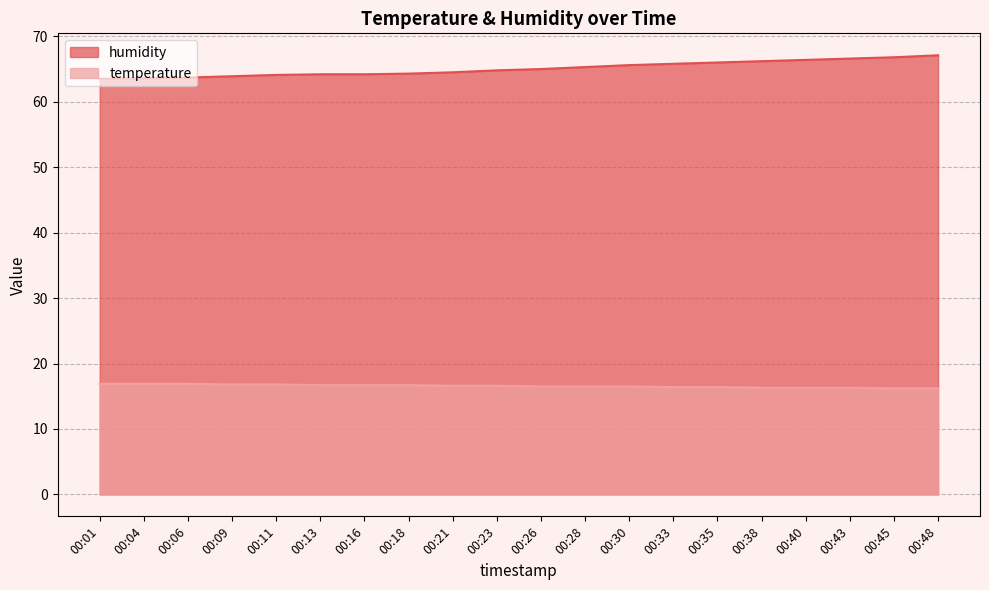

Between 00:16 and 00:18, which is larger?

00:16